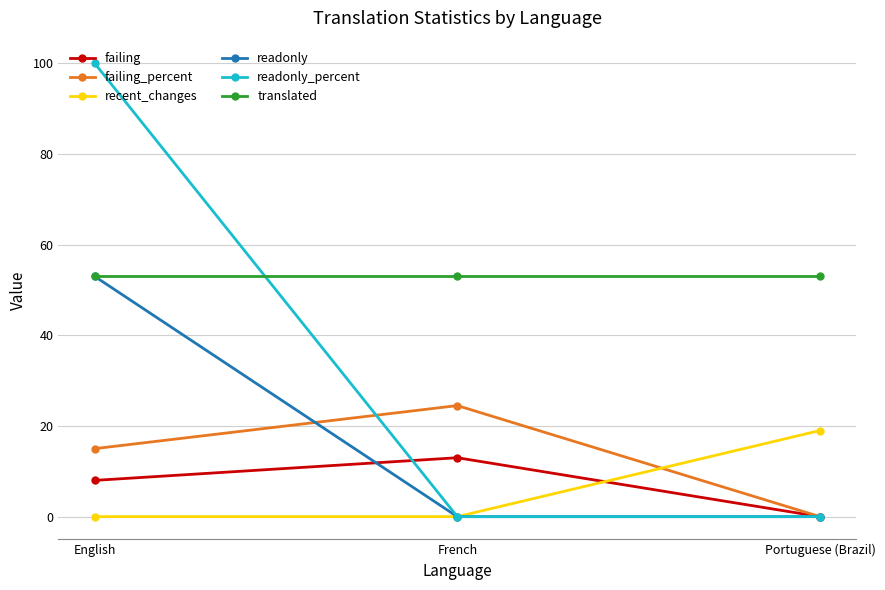

What is the approximate value of failing at French?

13.0